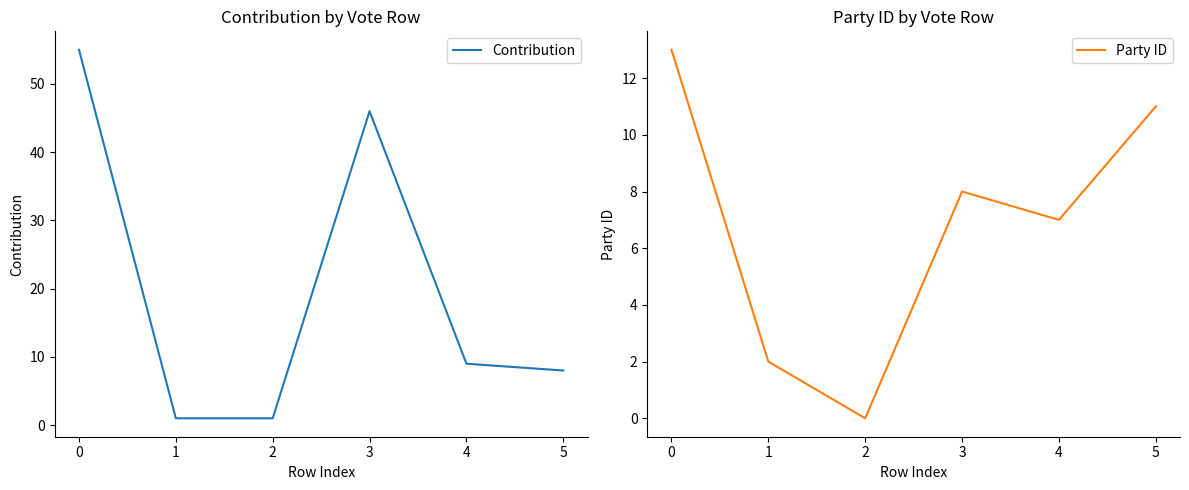

Which series has the largest total across all categories?

Contribution